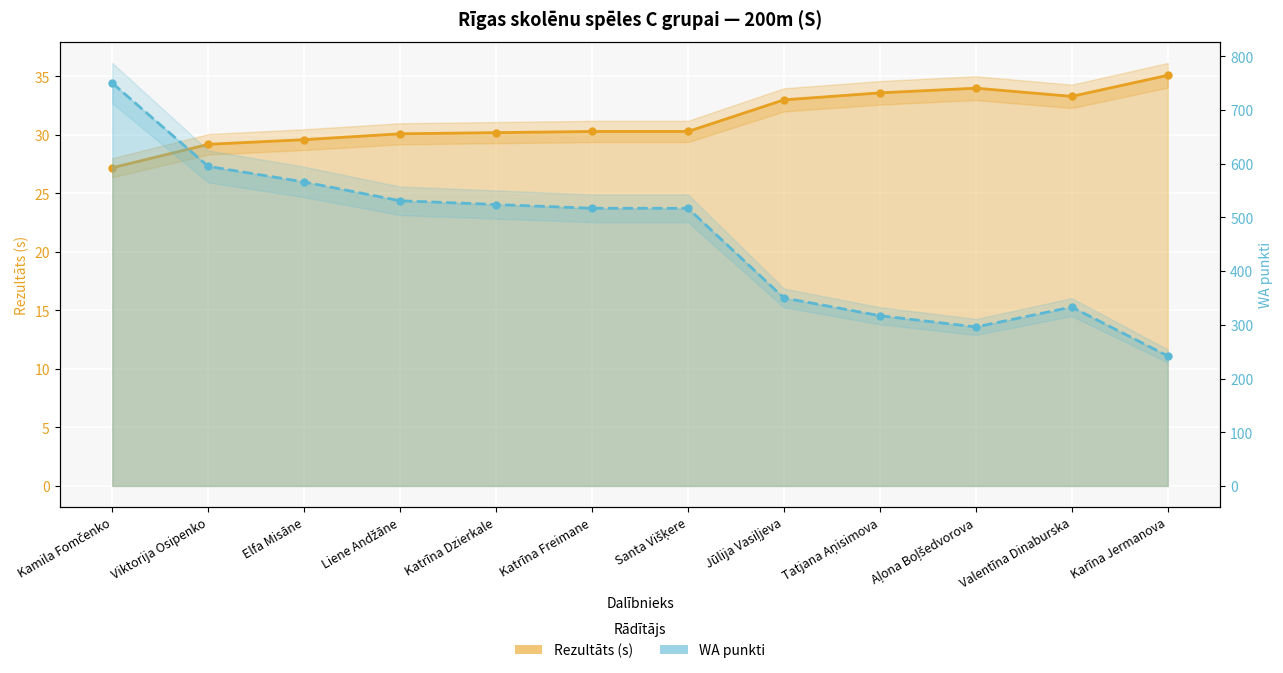

At which category is the sum across all series the highest?

Kamila Fomčenko